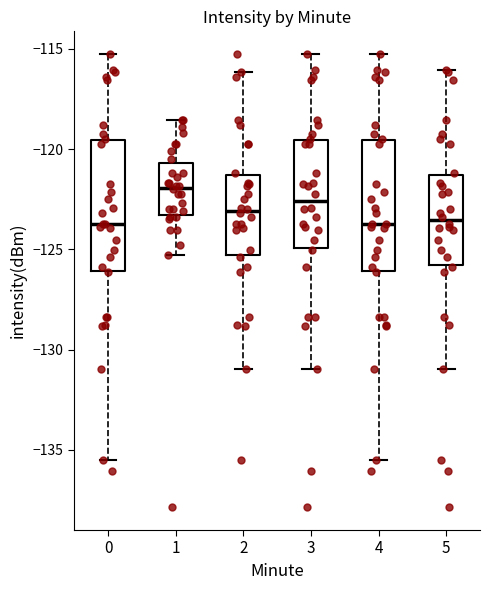

Where does the median line of the box at x = 5 sit on the y-axis? The values are not printed on the chart, so give them approximately, as read against the axis.

-123.5